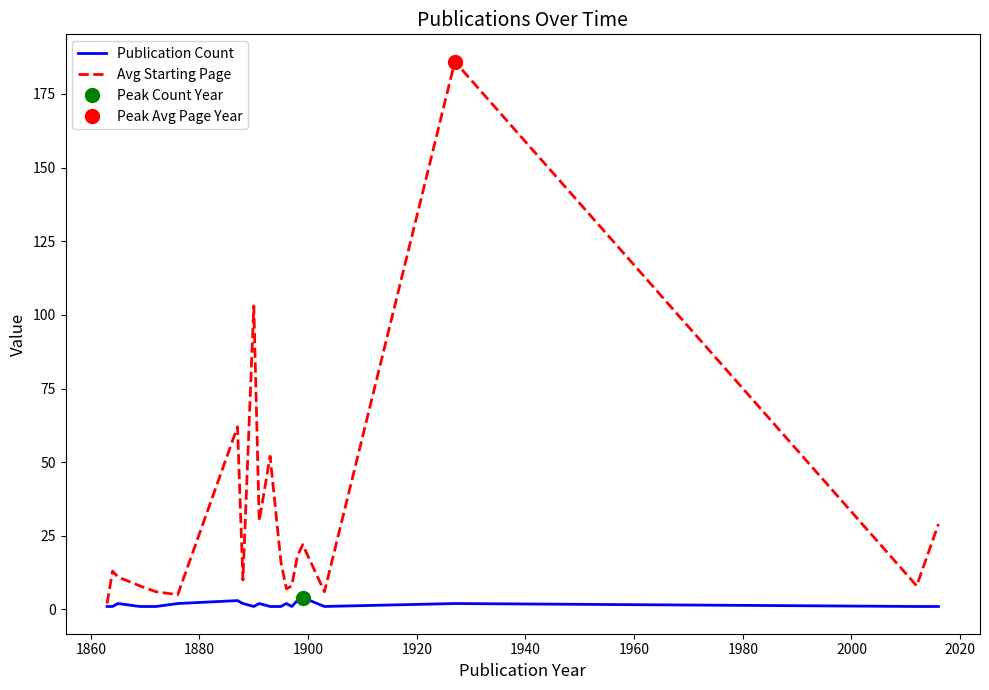

Reading left to right, list all the values displayed in this chart.

Publication Count: 1	1	2	1	1	2	3	2	1	2	1	1	2	1	3	4	1	2	1	1
Avg Starting Page: 2	13	11	8	6	5	62	10	103	30	52	16	7	8	18	22	6	186	8	29